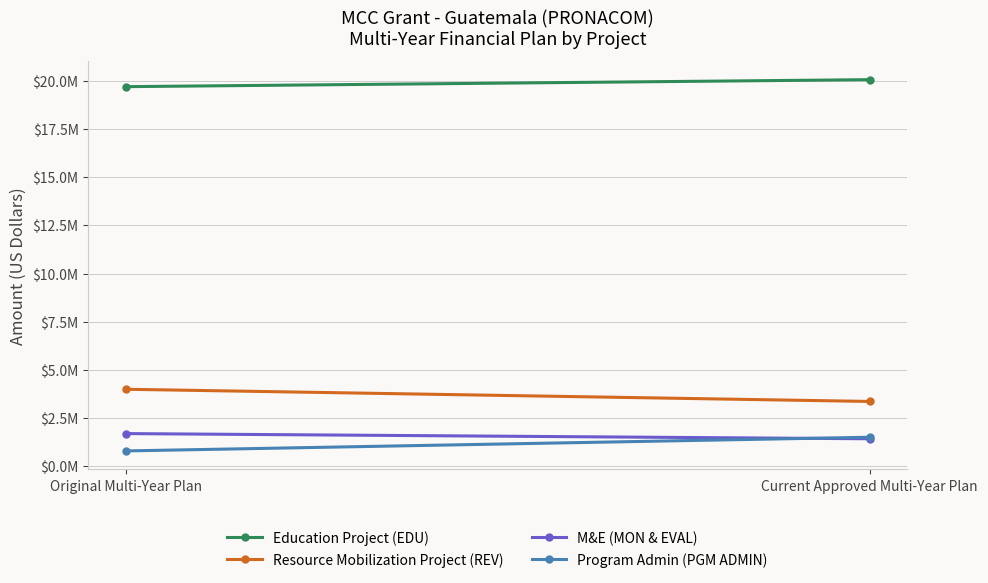

What is the difference between the Program Admin (PGM ADMIN) values at Current Approved Multi-Year Plan and Original Multi-Year Plan?

711000